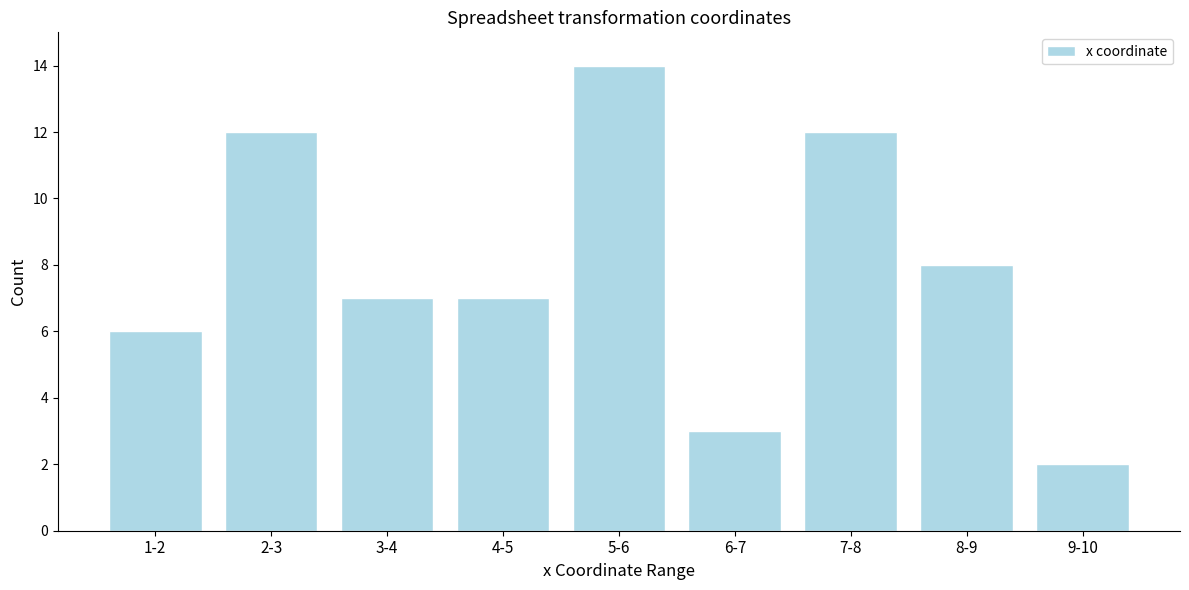

Reading left to right, list all the values displayed in this chart.

1-2=6	2-3=12	3-4=7	4-5=7	5-6=14	6-7=3	7-8=12	8-9=8	9-10=2